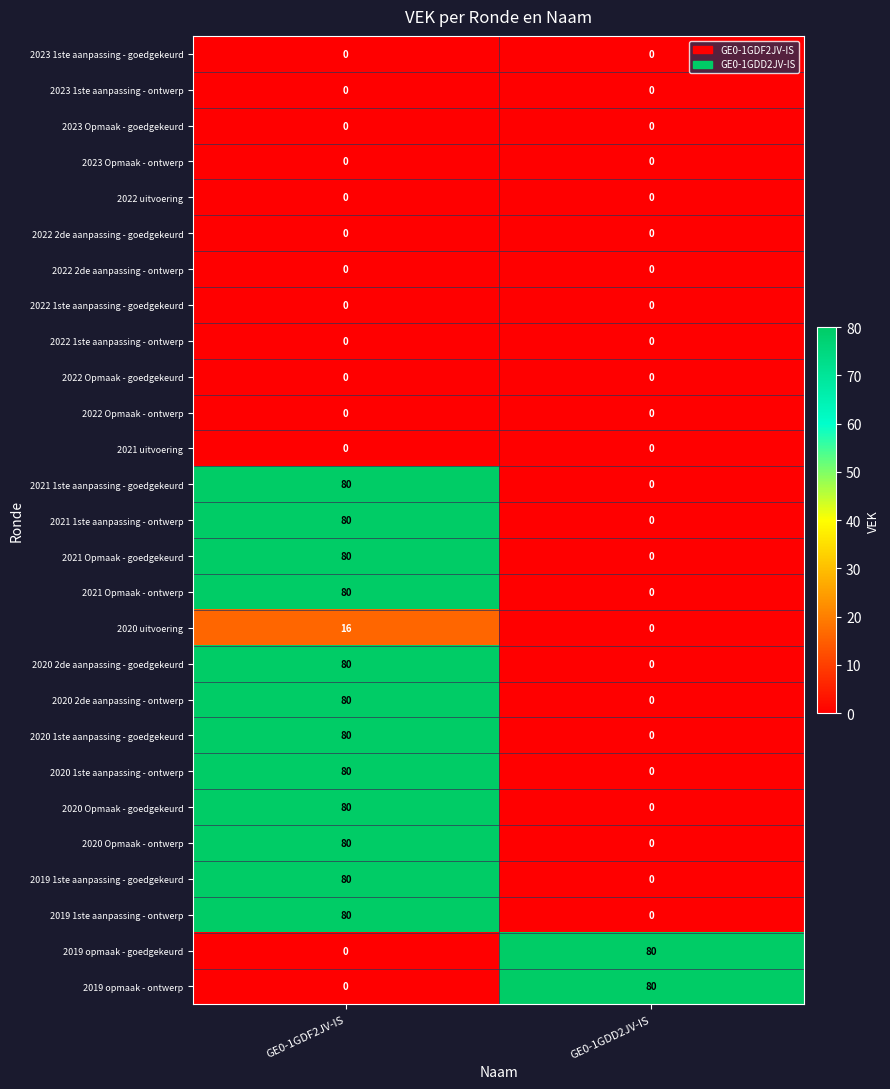

What is the difference between the 2019 opmaak - ontwerp values at GE0-1GDF2JV-IS and GE0-1GDD2JV-IS?

80